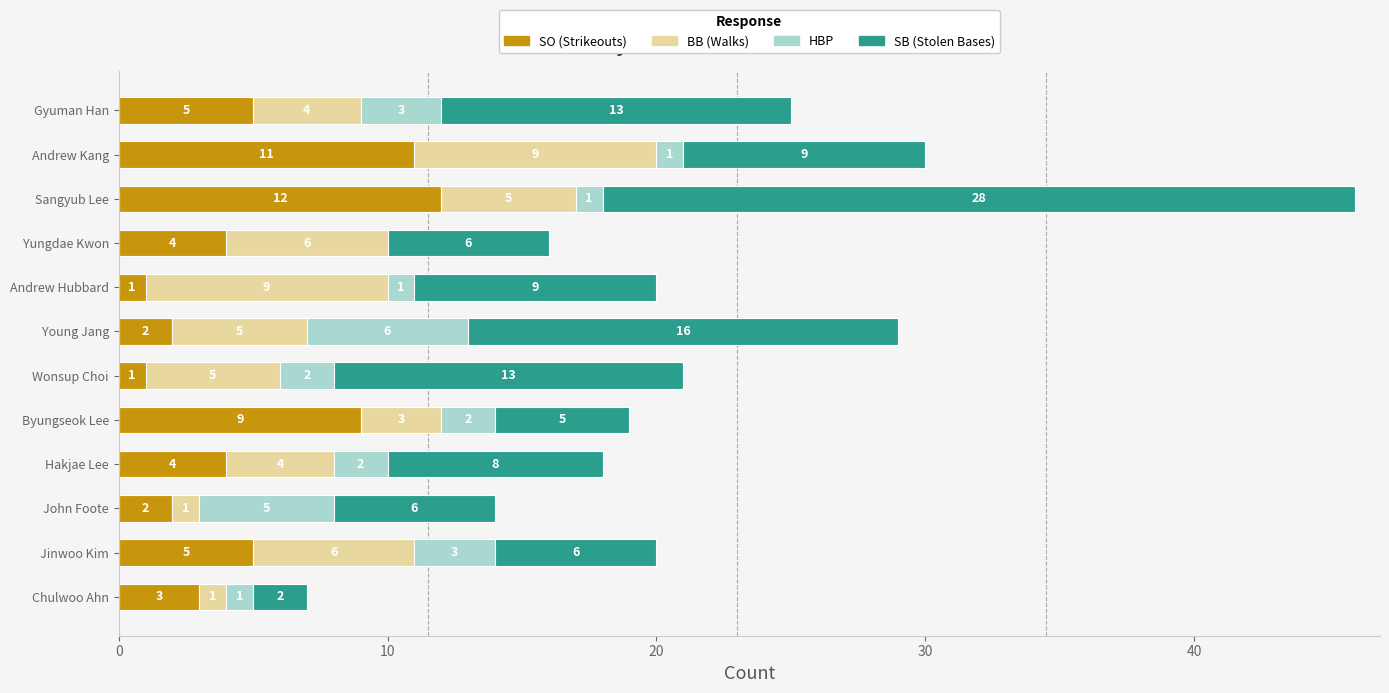

What is the total value across all series at Young Jang?

29